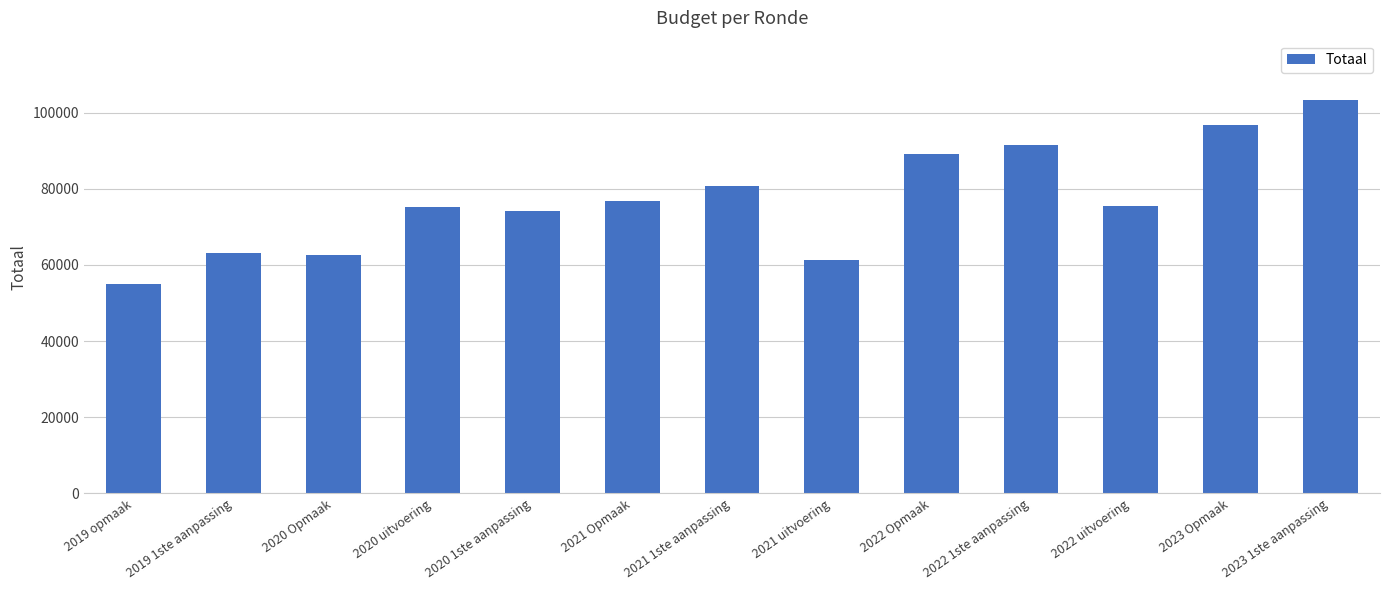

True or false: the data shows 80819 at 2021 1ste aanpassing.

True